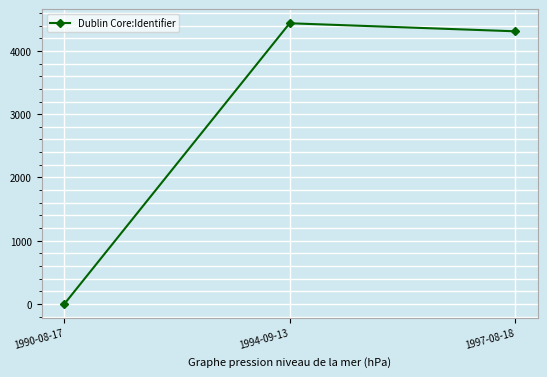

Which category has the highest value across all series?

1994-09-13